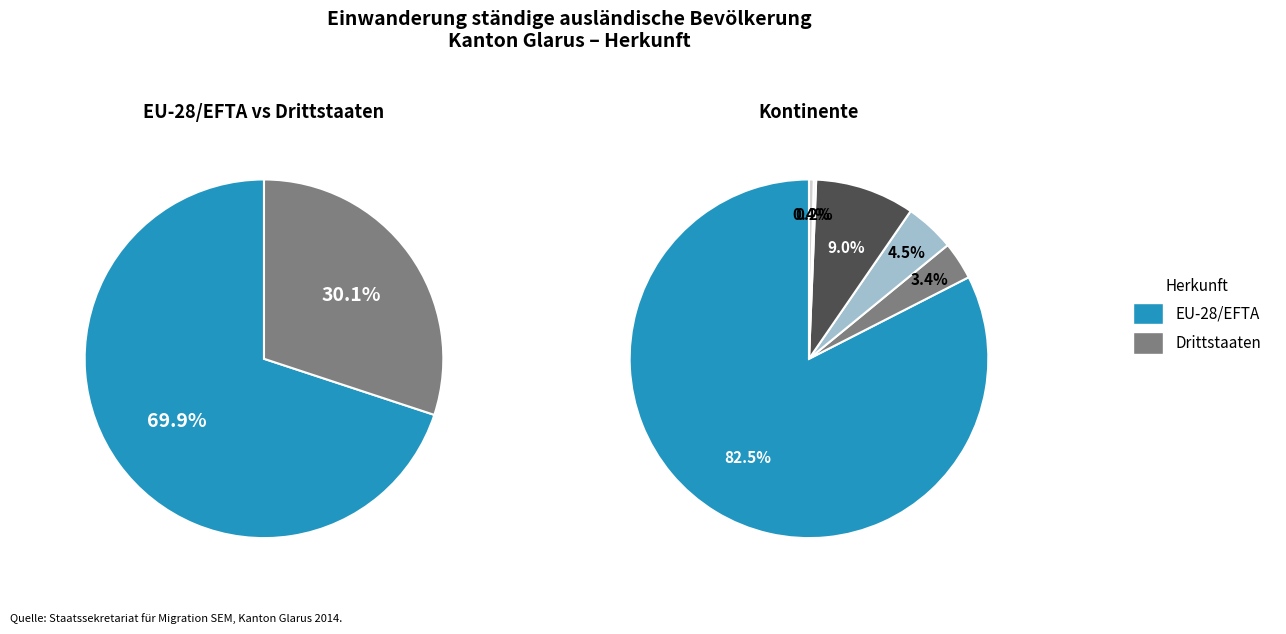

Which slice is the largest?

Europa